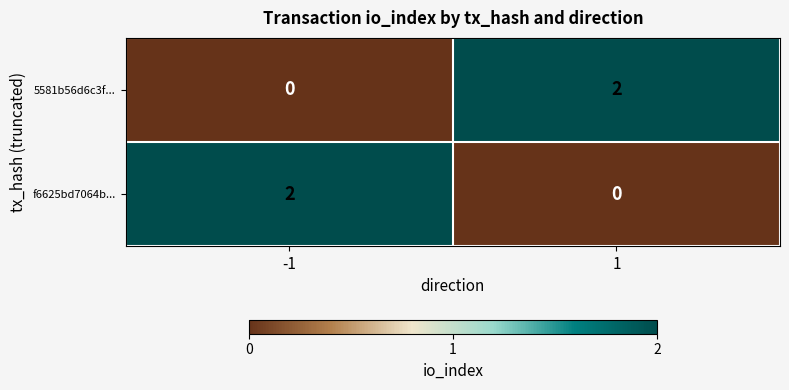

Rank the series at -1 from highest to lowest value.

f6625bd7064b..., 5581b56d6c3f...